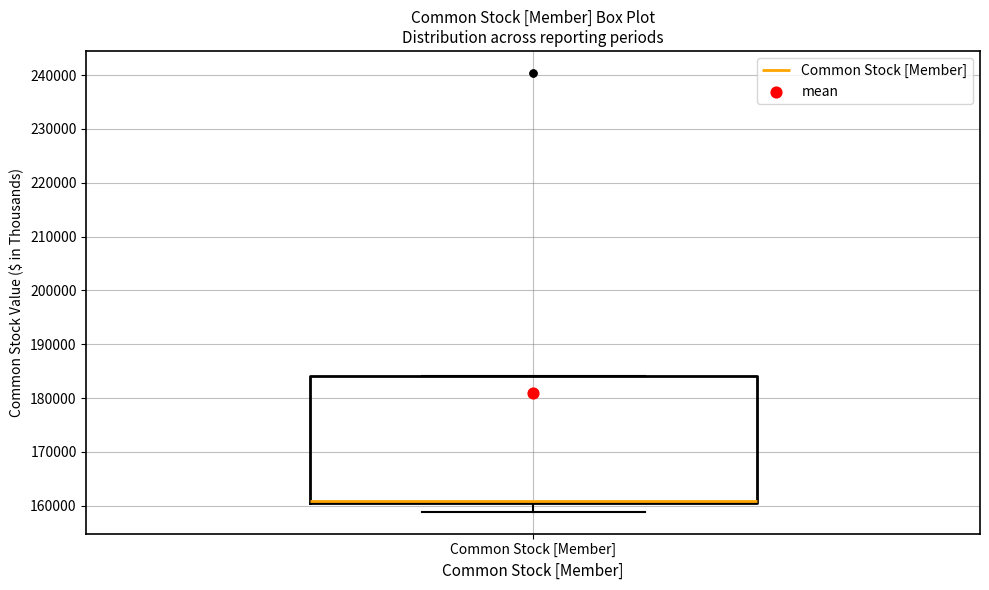

Transcribe this box plot: give where the median line is, the range the box spans, and where the two whiskers end, as read against the y-axis. The values are not printed on the chart, so give them approximately, as read against the axis.

median 161000 (drawn on the box's lower edge), box 160000 to 184000, whiskers 159000 to 184000